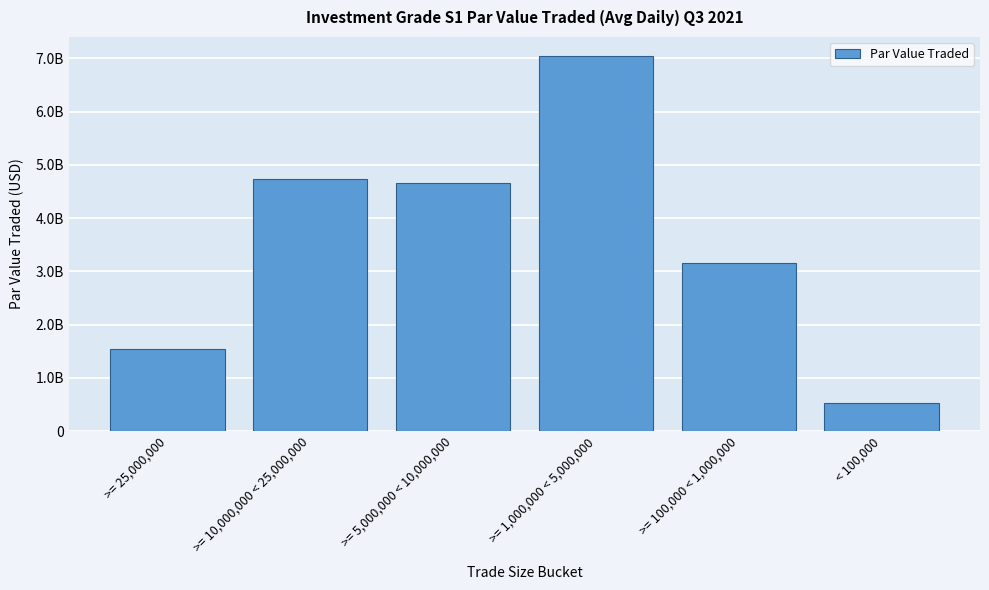

Does the chart contain any negative values?

No